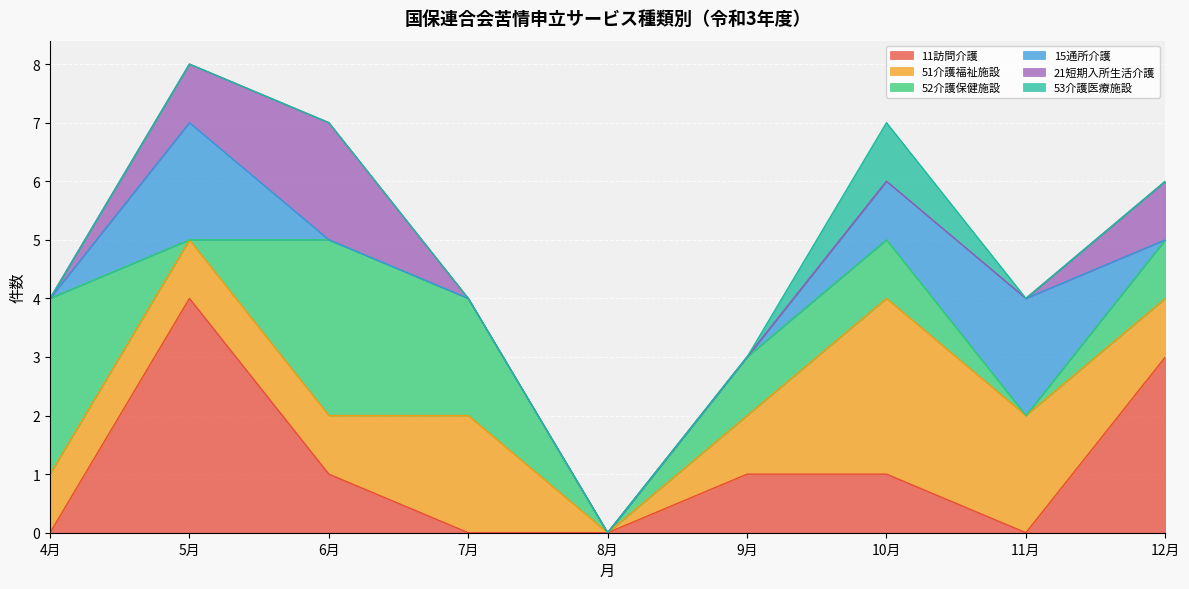

Reading left to right, transcribe all the data shown in this chart.

11訪問介護: 0	4	1	0	0	1	1	0	3
51介護福祉施設: 1	1	1	2	0	1	3	2	1
52介護保健施設: 3	0	3	2	0	1	1	0	1
15通所介護: 0	2	0	0	0	0	1	2	0
21短期入所生活介護: 0	1	2	0	0	0	0	0	1
53介護医療施設: 0	0	0	0	0	0	1	0	0